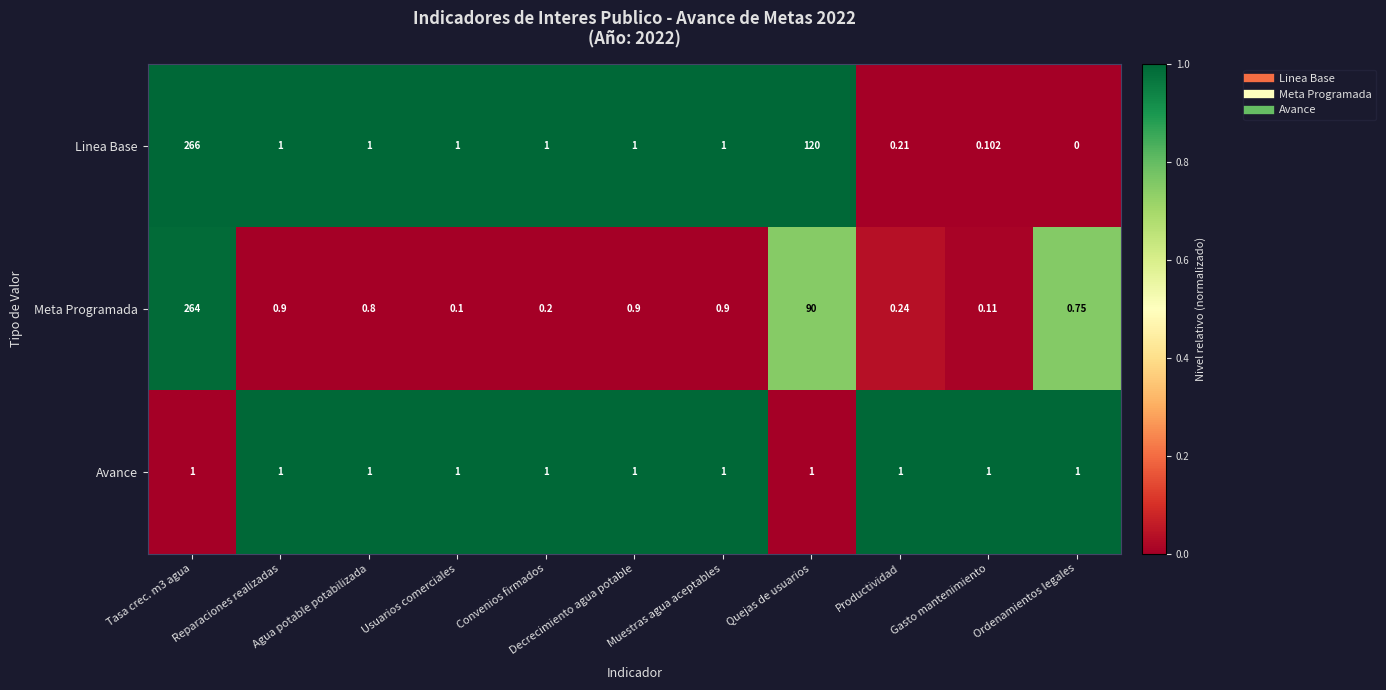

How many data points in Linea Base are less than 1?

3